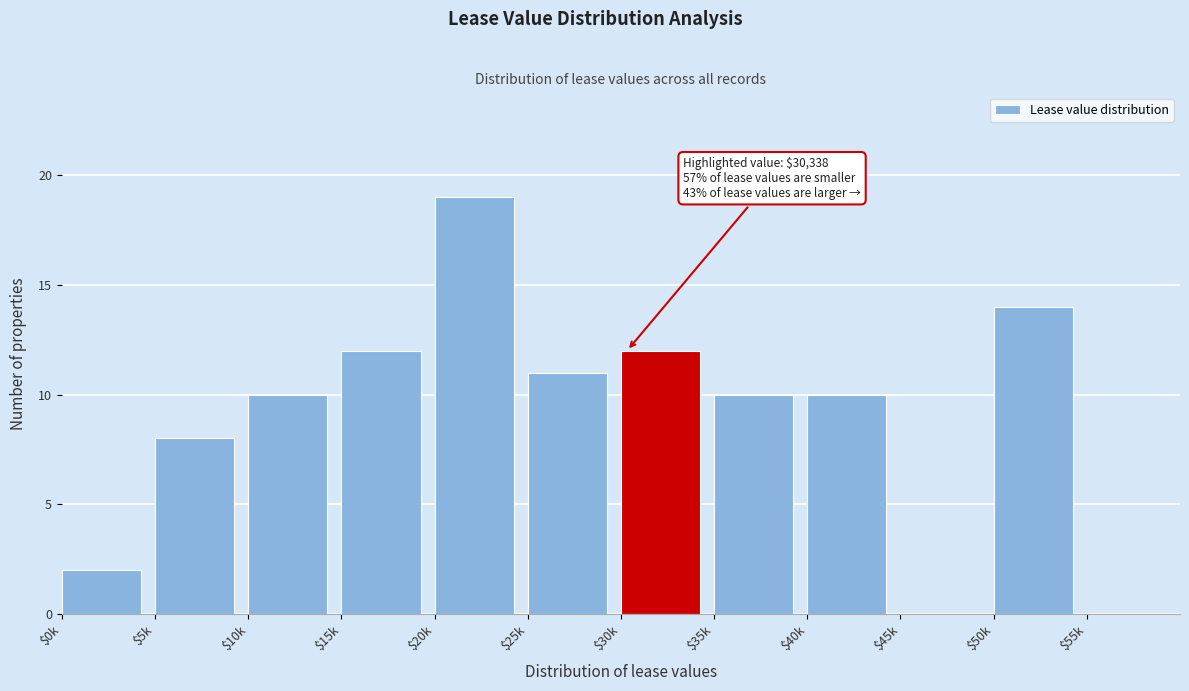

The value at $0k is 3. True or false?

False